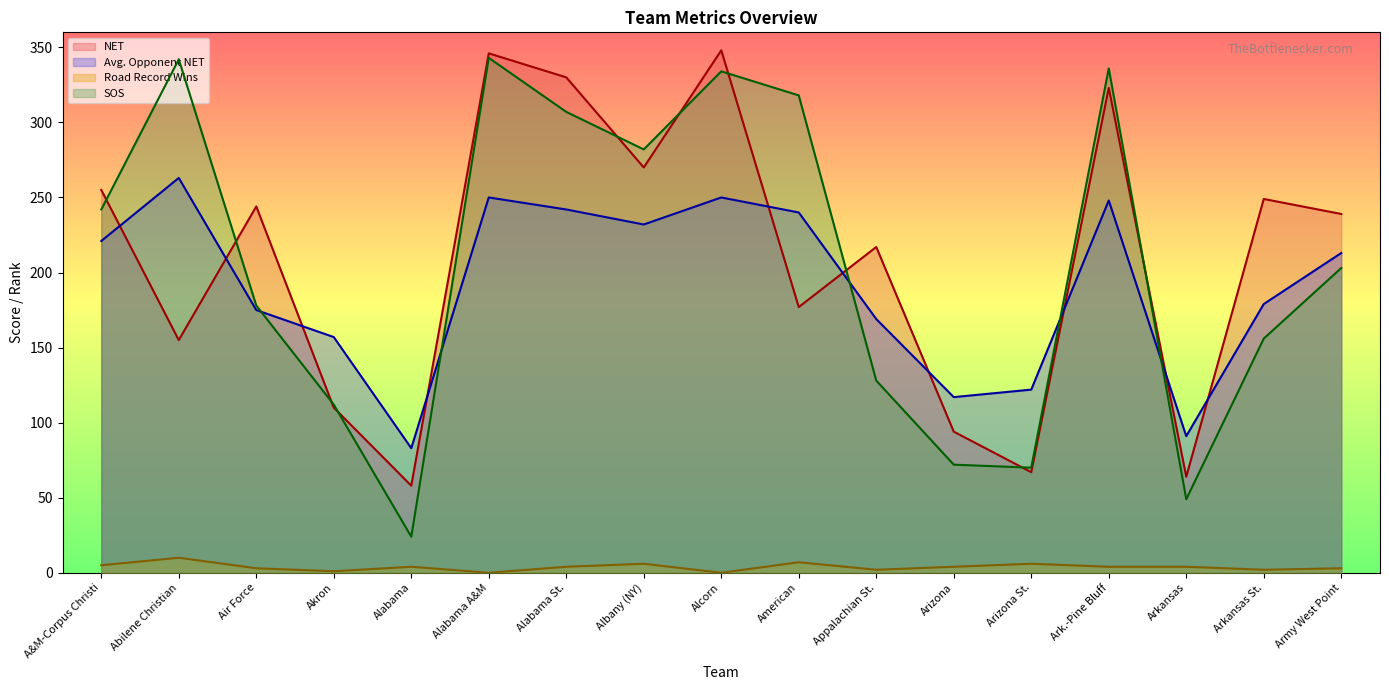

True or false: NET and Road Record Wins intersect in this chart.

False